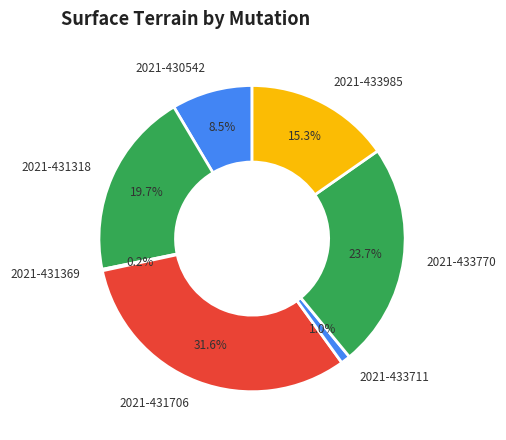

Which slice is the largest?

2021-431706